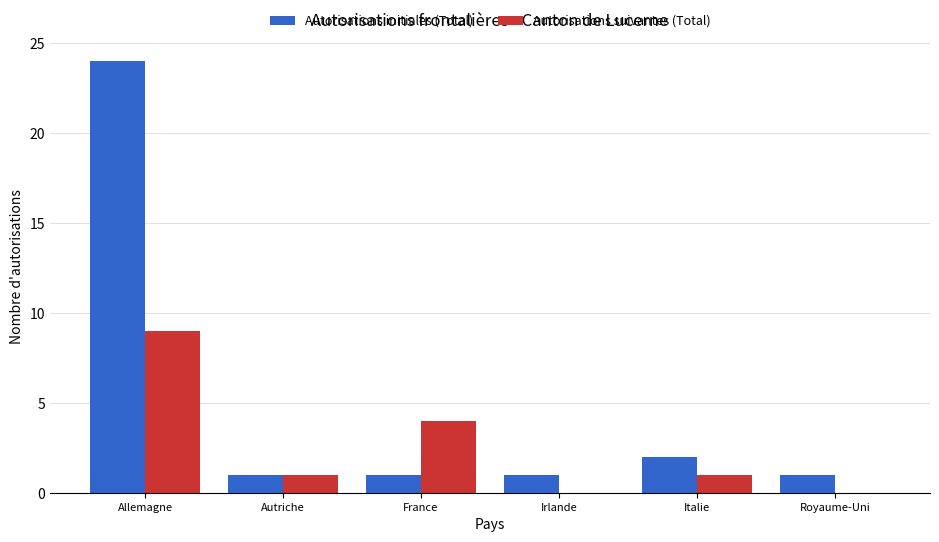

Reading left to right, extract all data points from this chart.

Autorisations initiales (Total): Allemagne=24	Autriche=1	France=1	Irlande=1	Italie=2	Royaume-Uni=1
Autorisations suivantes (Total): Allemagne=9	Autriche=1	France=4	Irlande=0	Italie=1	Royaume-Uni=0